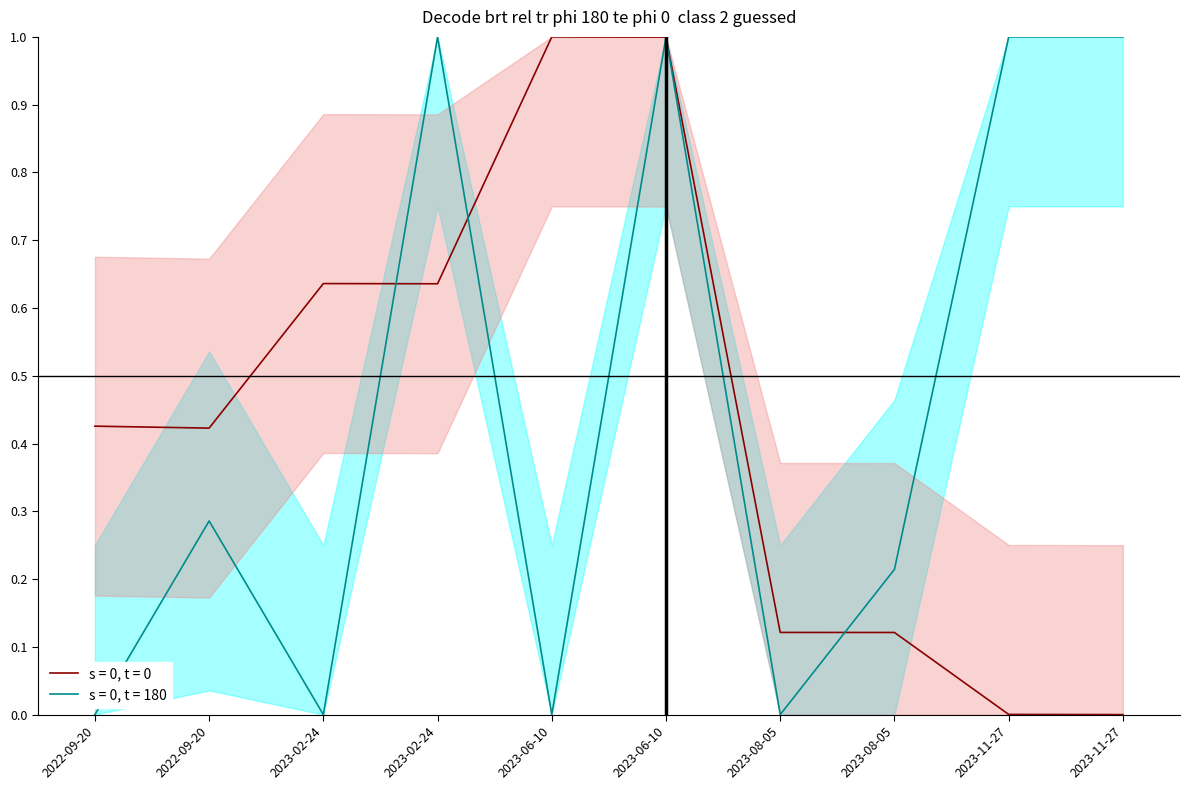

Between which two adjacent categories do s = 0, t = 180 and s = 0, t = 0 first intersect?

2023-02-24 and 2023-02-24